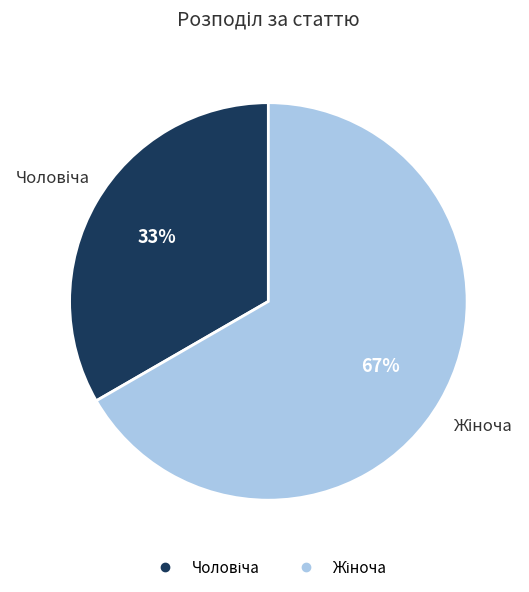

To the nearest percent, what is the average slice percentage?

50%